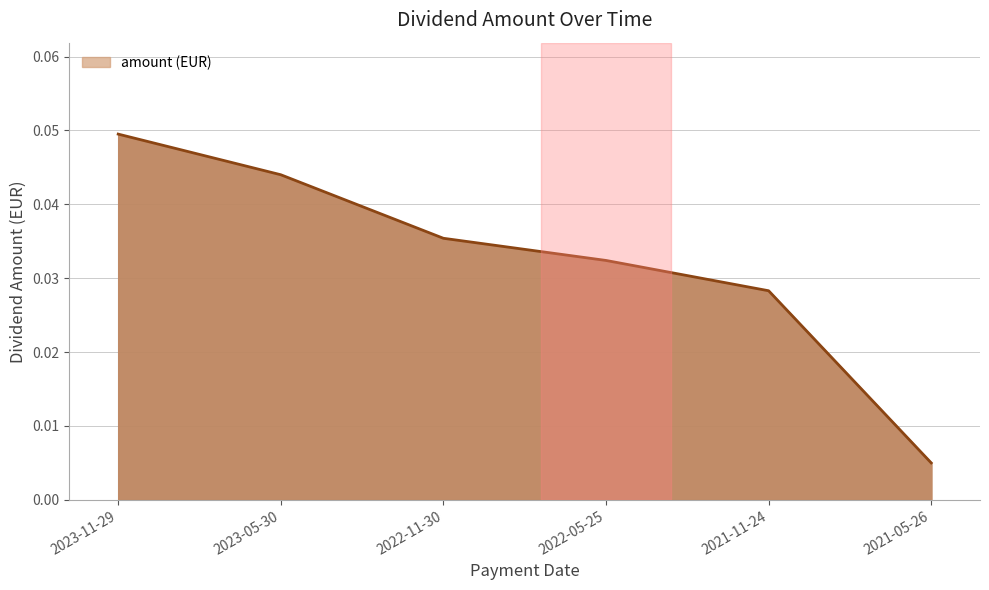

Rank the categories by value from lowest to highest.

2021-05-26, 2021-11-24, 2022-05-25, 2022-11-30, 2023-05-30, 2023-11-29